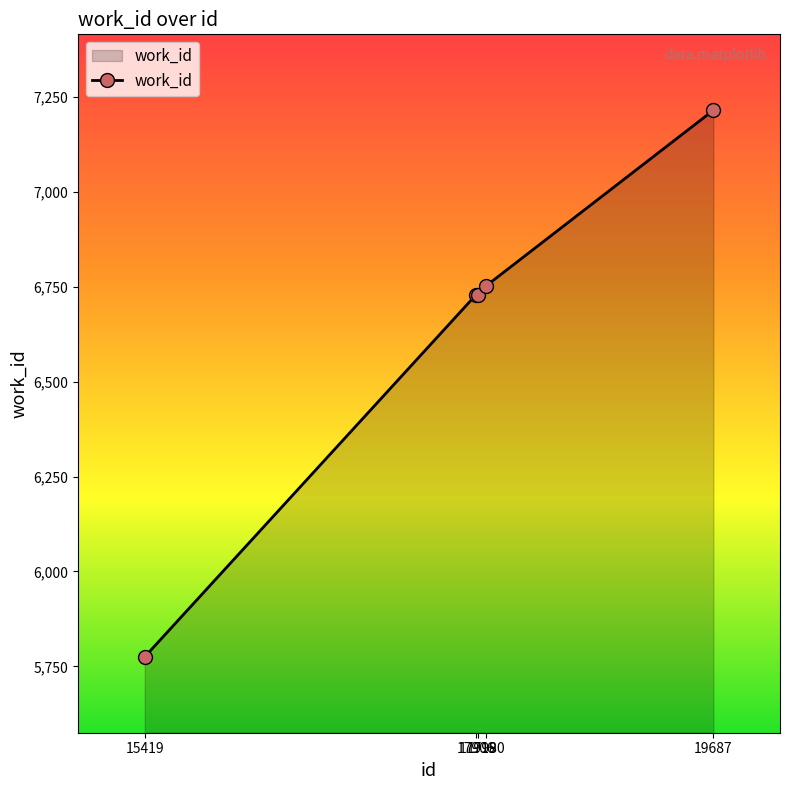

What is the greatest value displayed?

7215